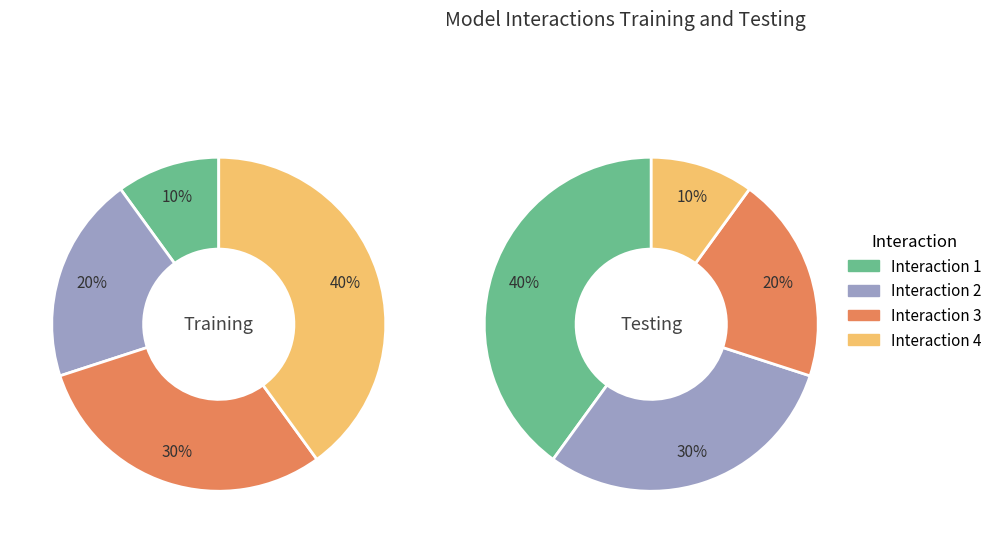

What percentage is the 2 slice, to the nearest percent?

20%